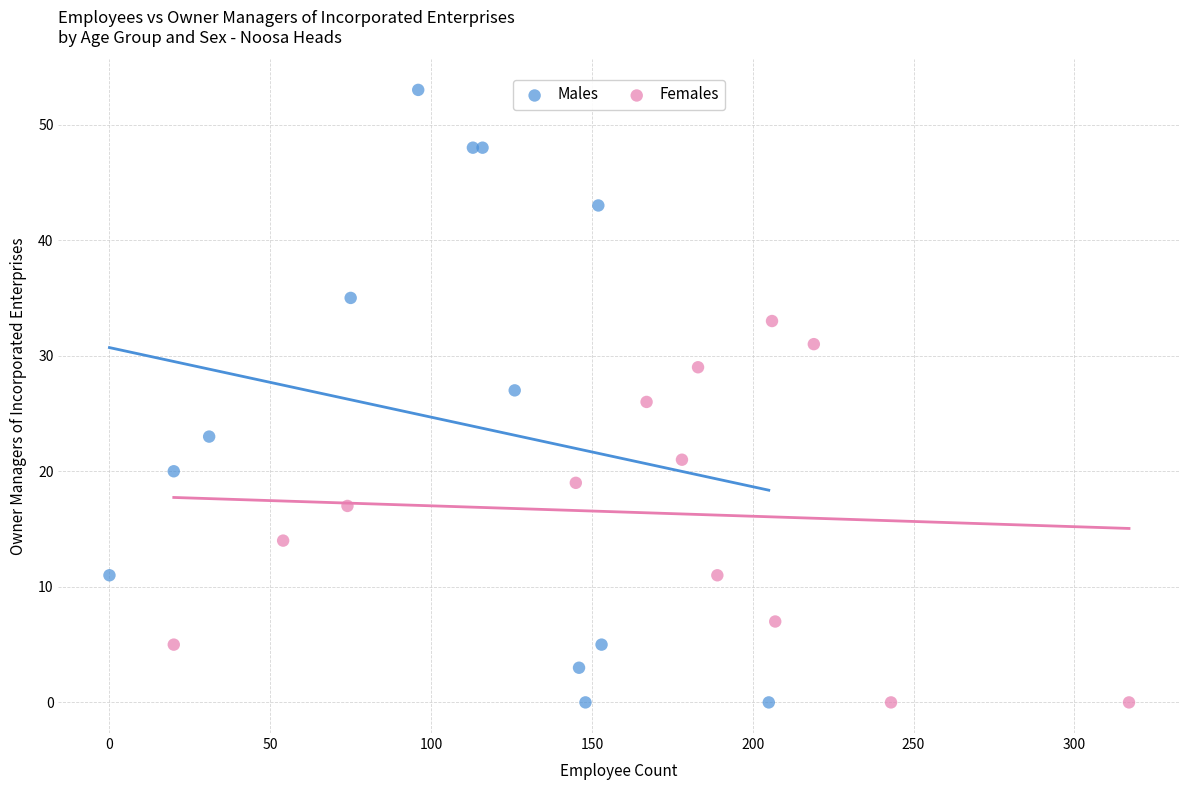

Which series has the widest spread of Y values?

Males